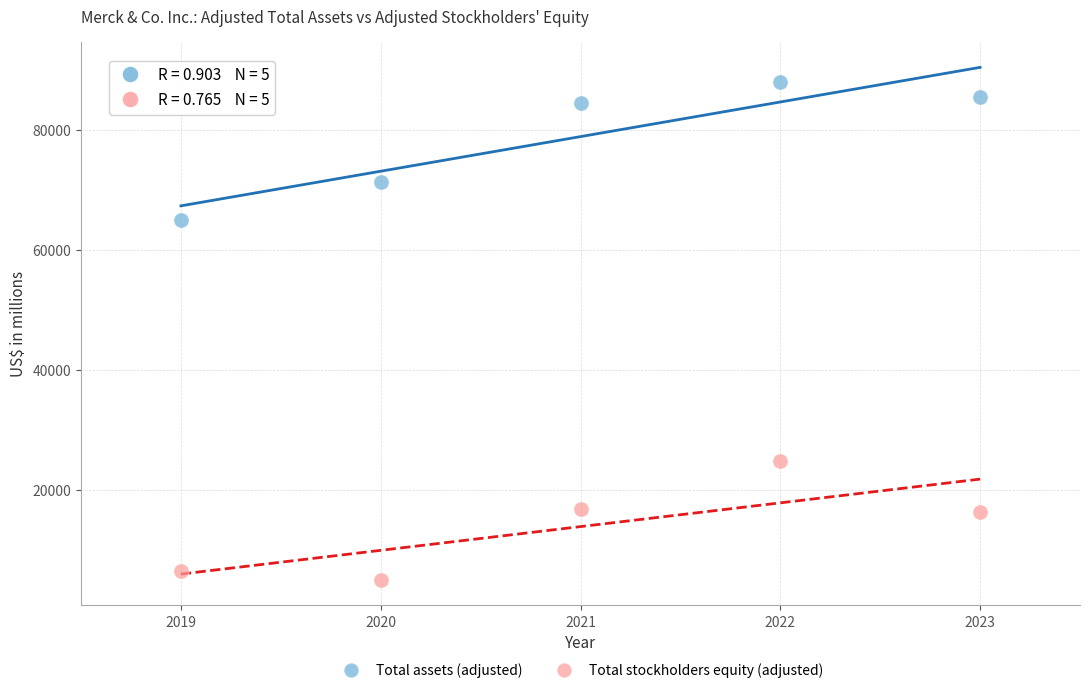

Across all data points, what is the average Y value?

46384